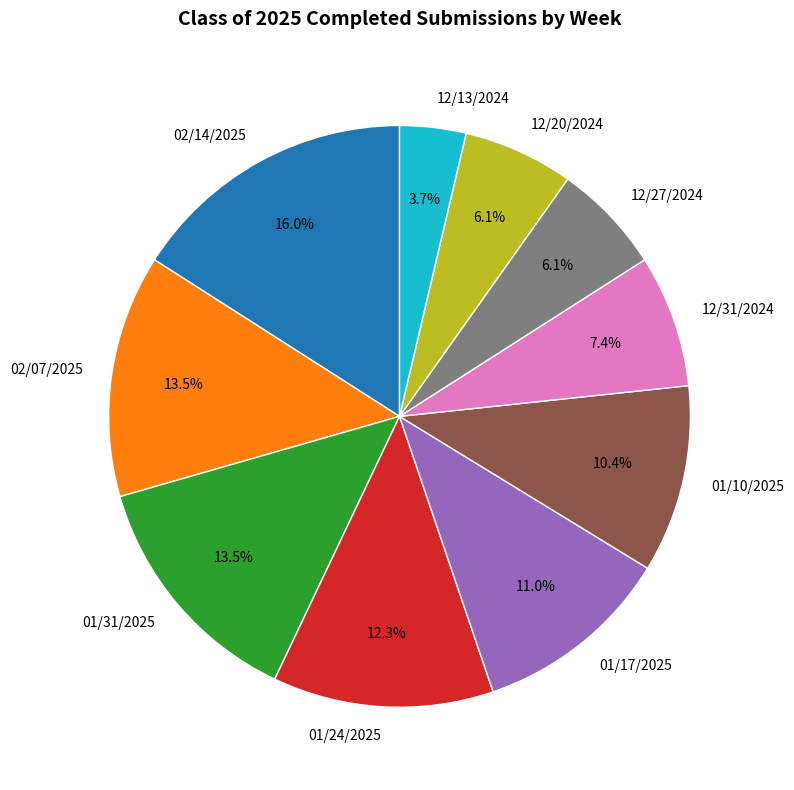

What portion of the pie excludes 02/14/2025?

84.0%